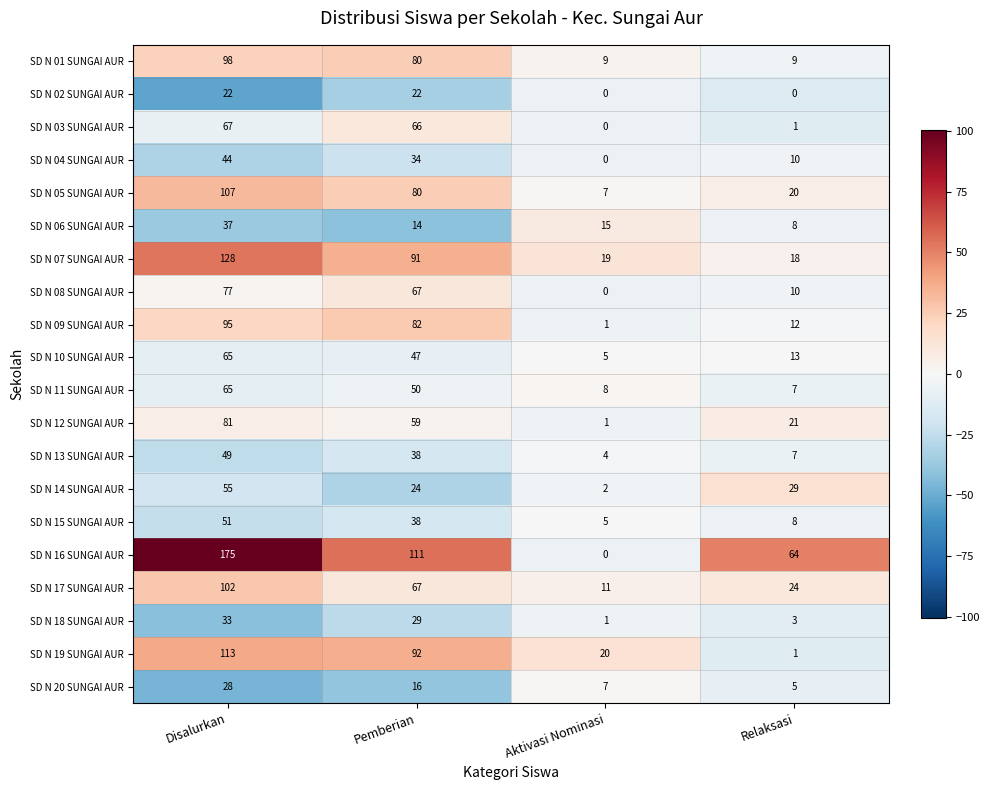

What is the difference between the highest and lowest values at Relaksasi?

64